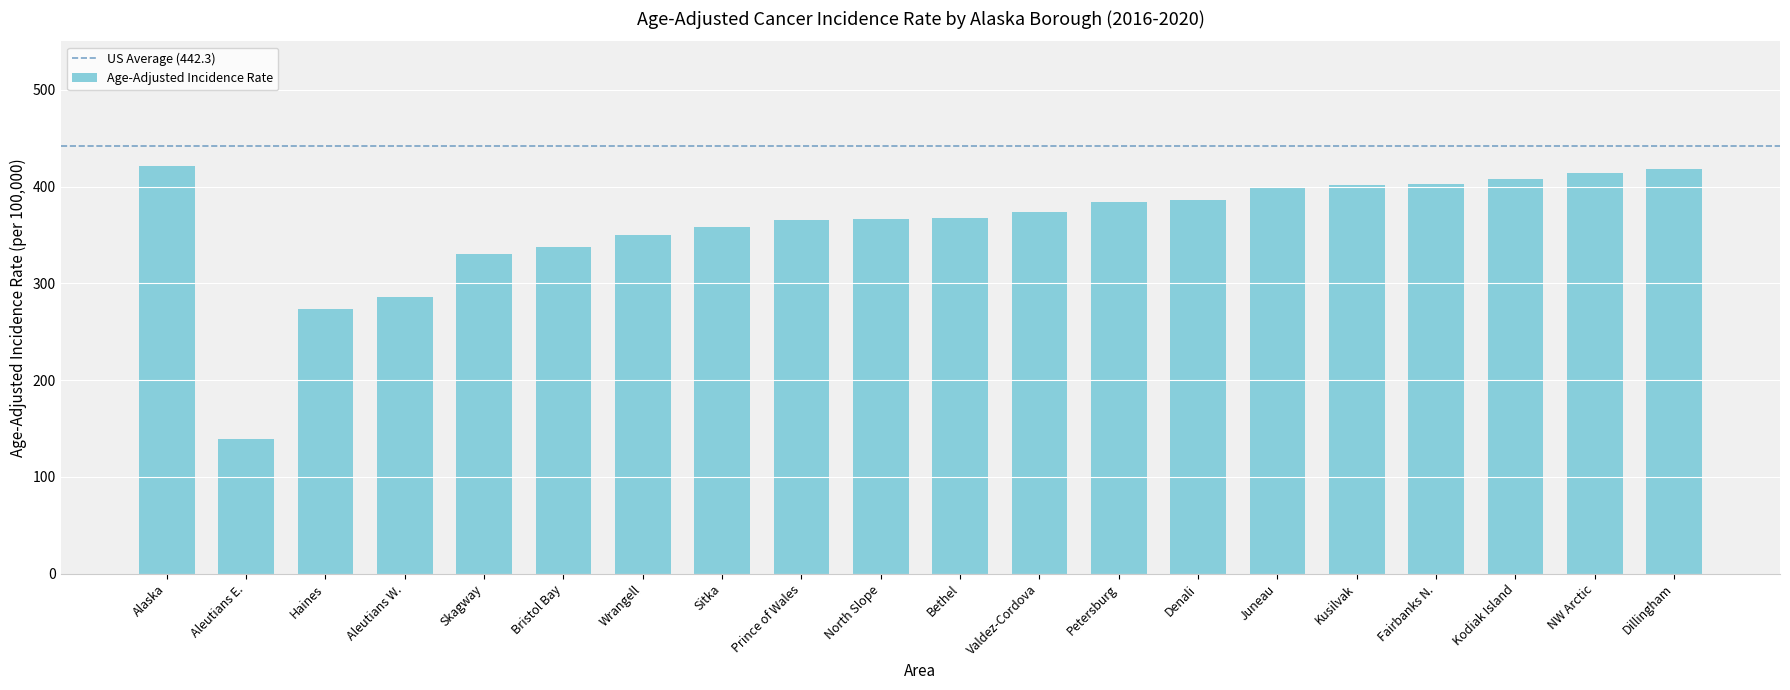

What is the label of the 20th bar from the left?

Dillingham